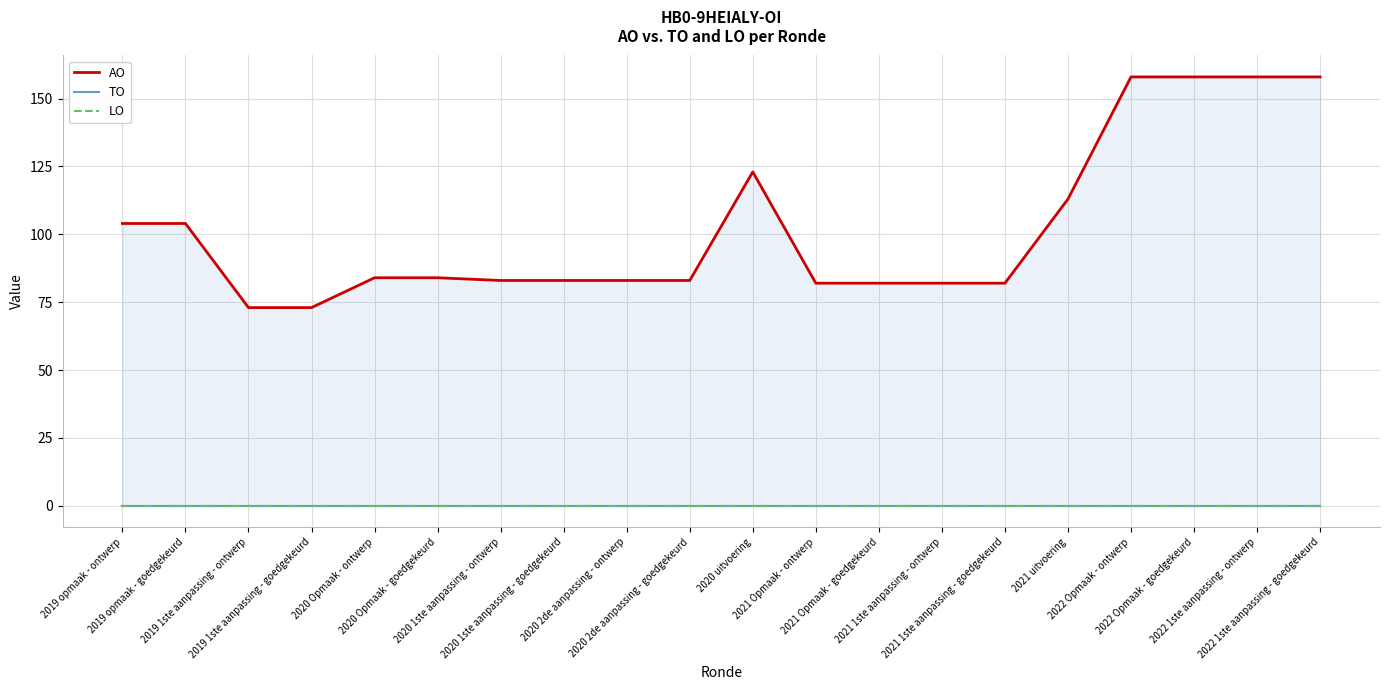

What position from the right is 2020 uitvoering?

10